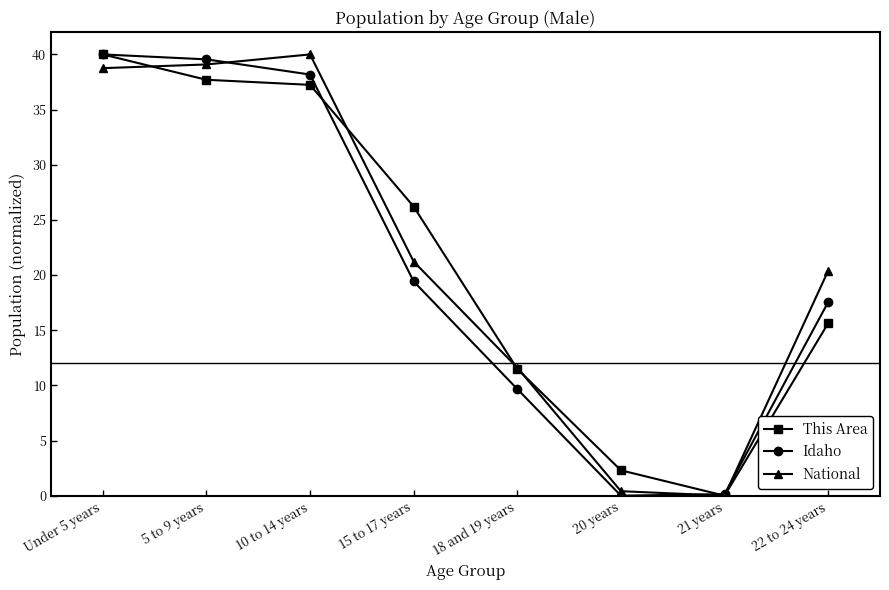

How many lines are shown in the chart?

3